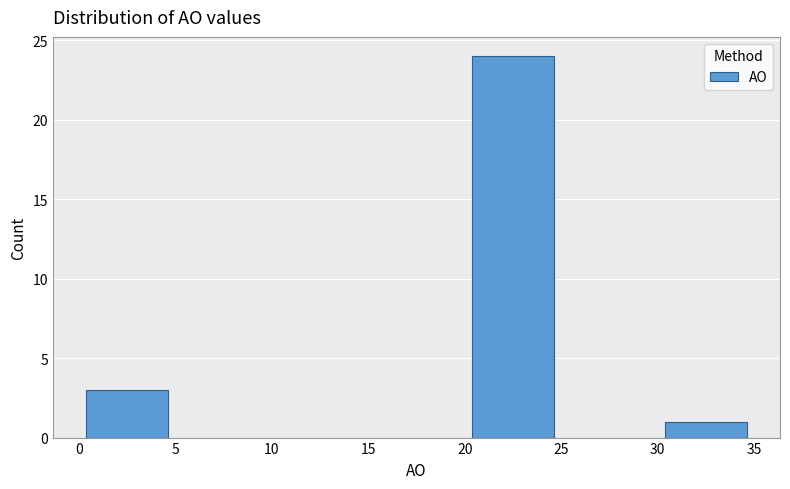

What is the height of the bar covering 30 to 35 on the x-axis? The values are not printed on the chart, so give them approximately, as read against the axis.

1